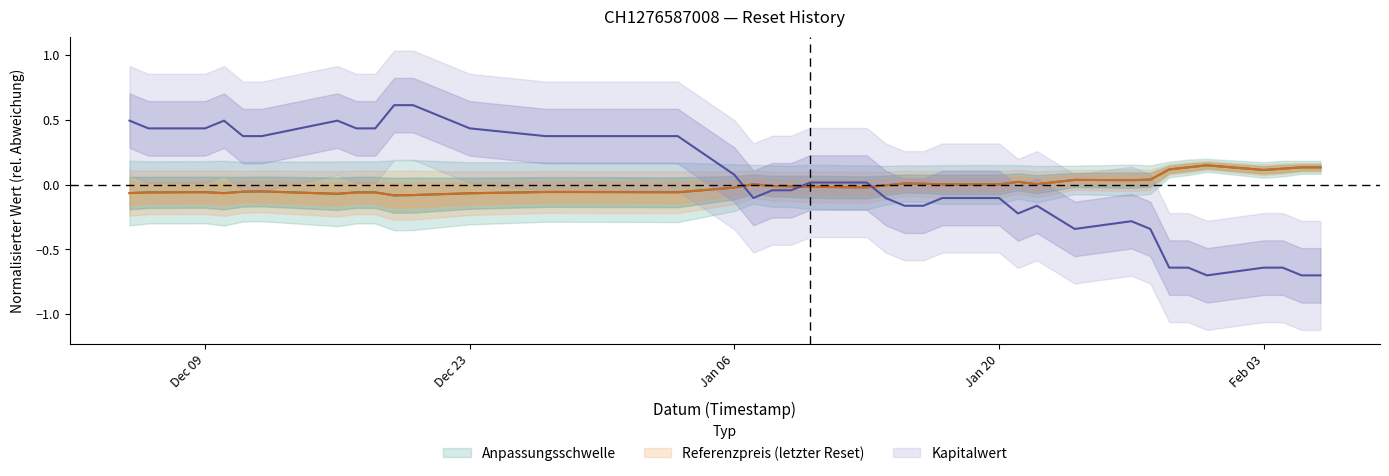

Which category has the highest value across all series?

2024-12-19